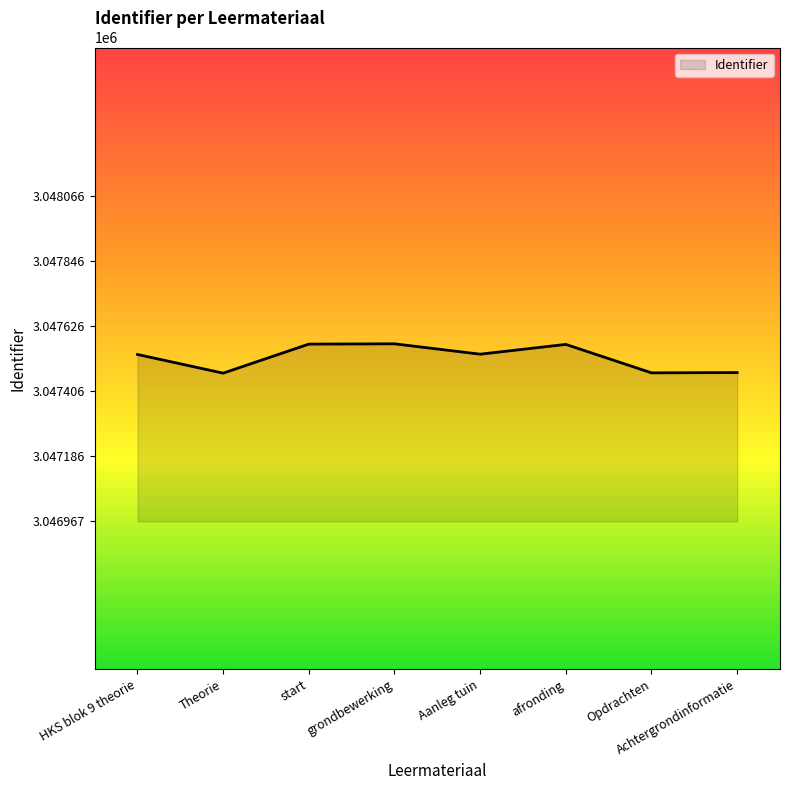

True or false: the data has more than 0 interior local peaks.

True